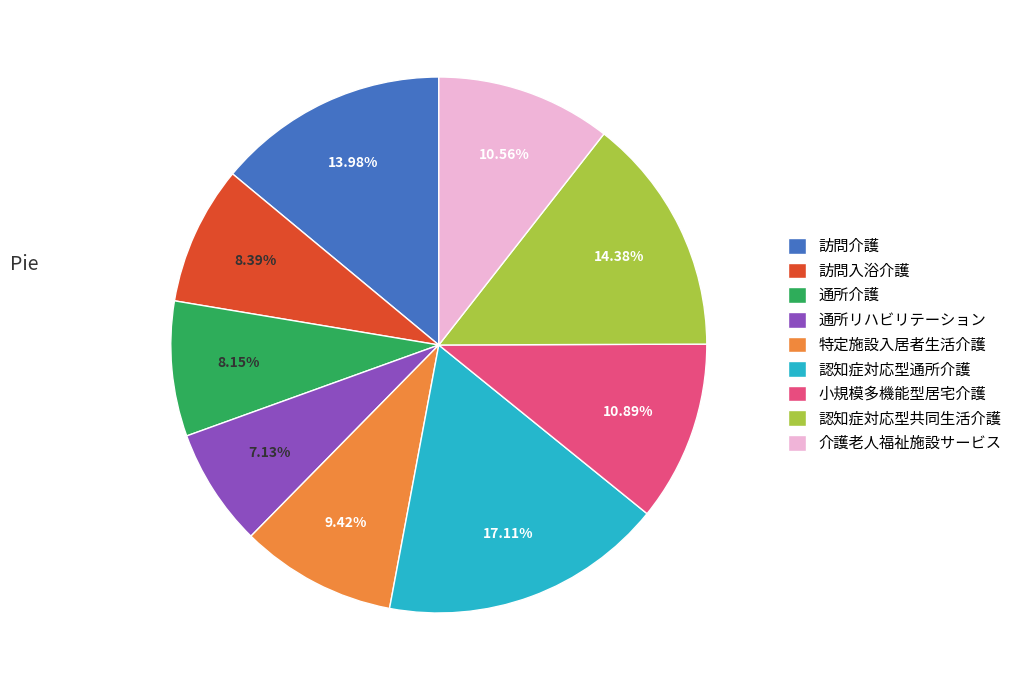

Approximately how many times larger is the value at 訪問介護 compared to 通所リハビリテーション?

2.0